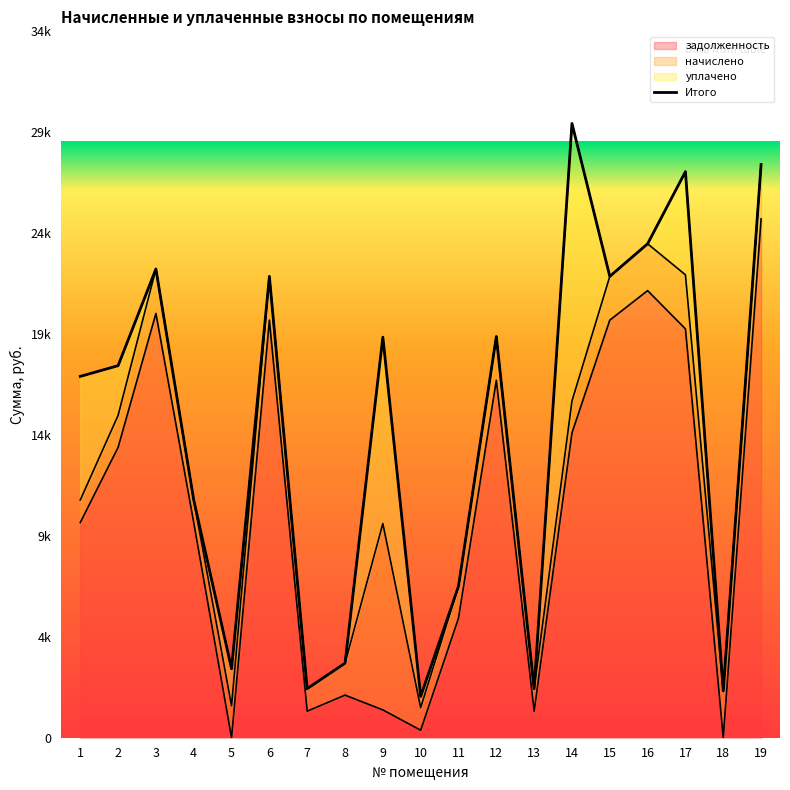

Rank the categories by задолженность value from highest to lowest.

19, 16, 3, 6, 15, 17, 12, 14, 2, 1, 4, 11, 8, 9, 7, 13, 10, 5, 18